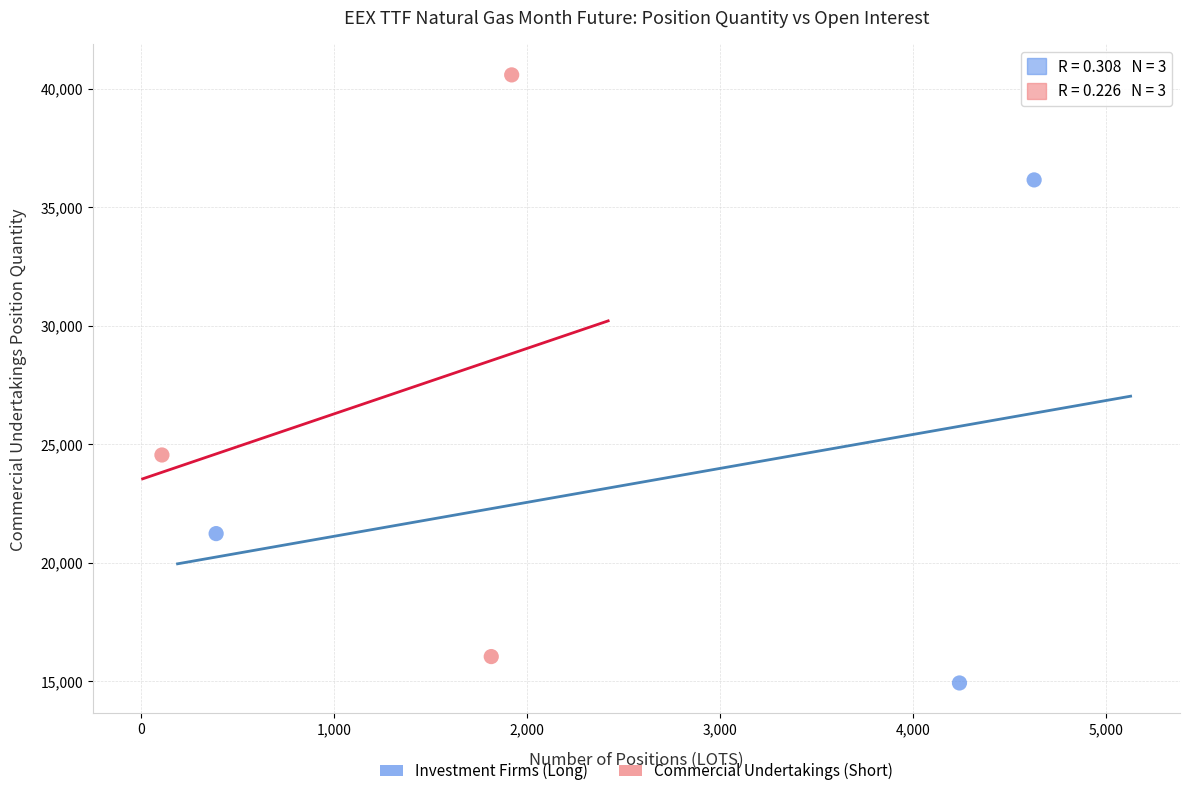

Which series contains the highest Y value?

Commercial Undertakings (Short)